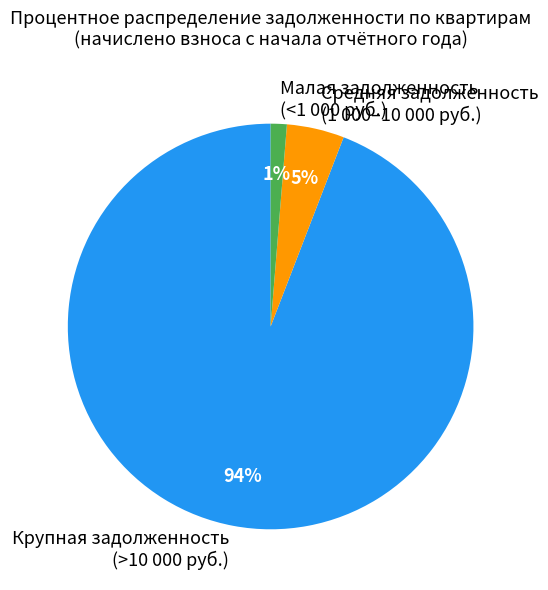

Which has a higher value, Малая задолженность (<1 000 руб.) or Крупная задолженность (>10 000 руб.)?

Крупная задолженность (>10 000 руб.)